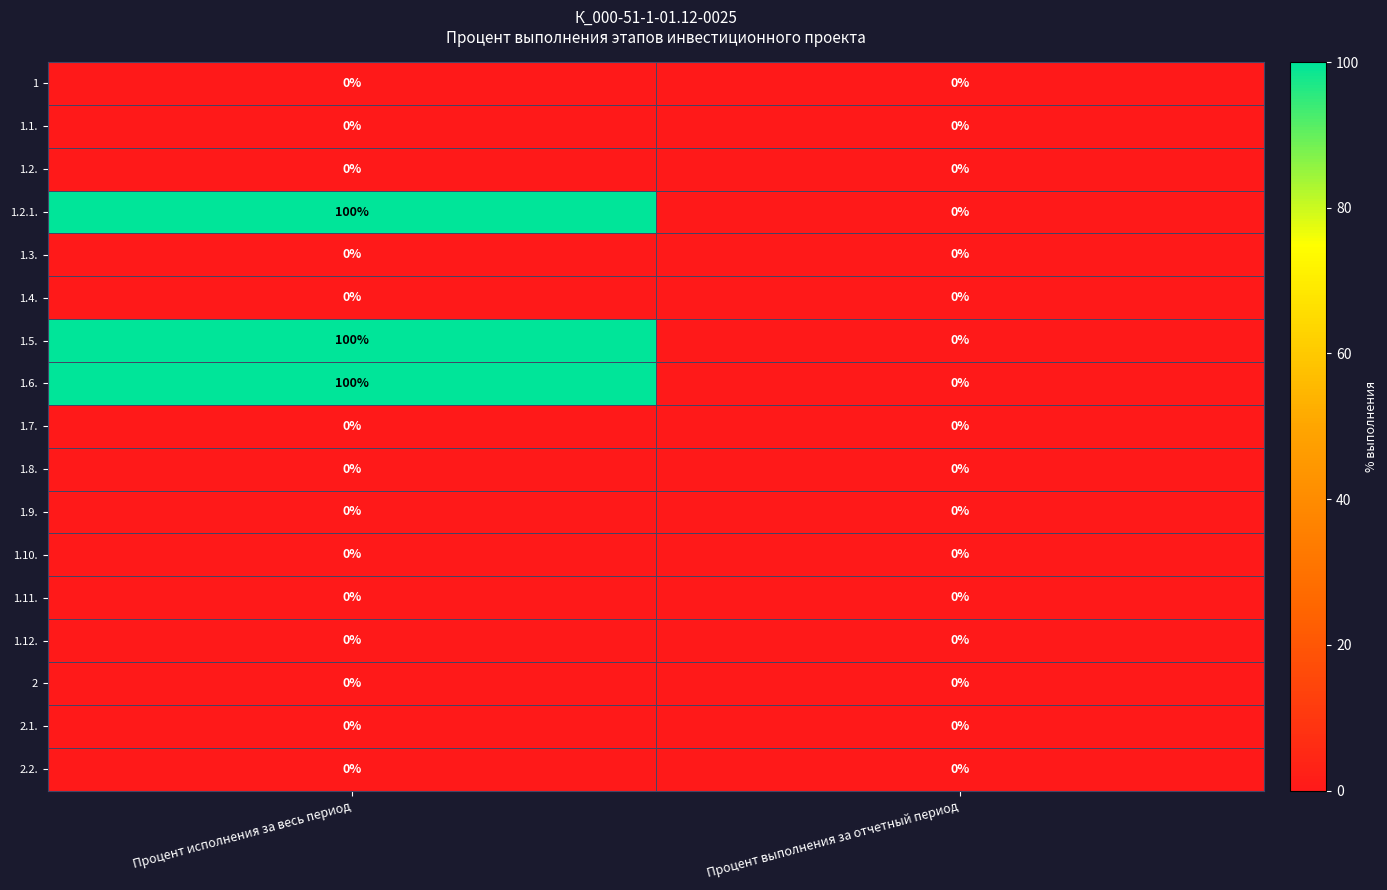

At which category is the sum across all series the highest?

Процент исполнения за весь период